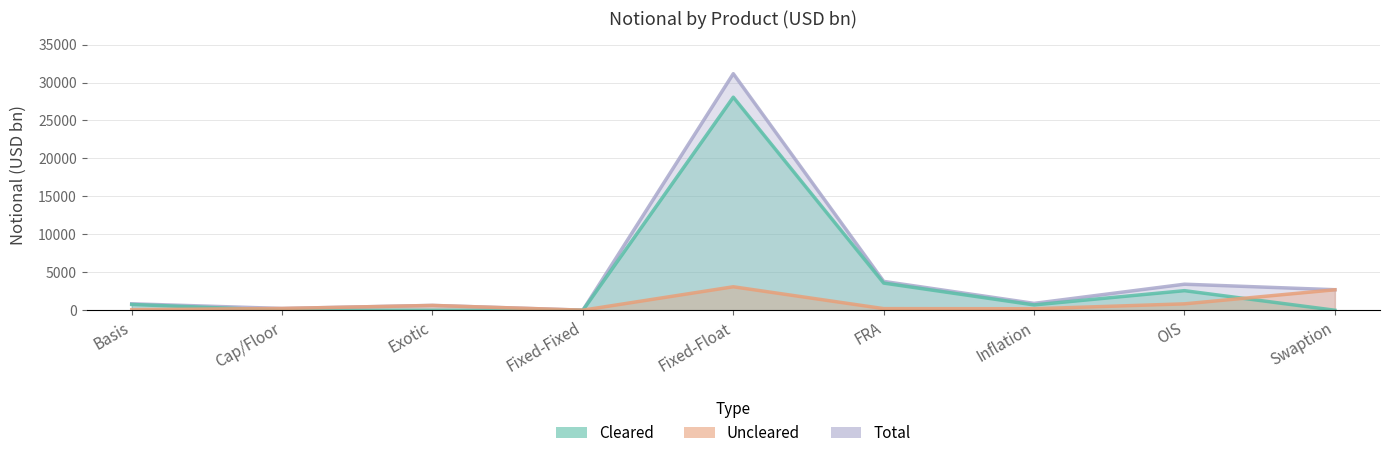

What is the total value across all series at Inflation?

1826